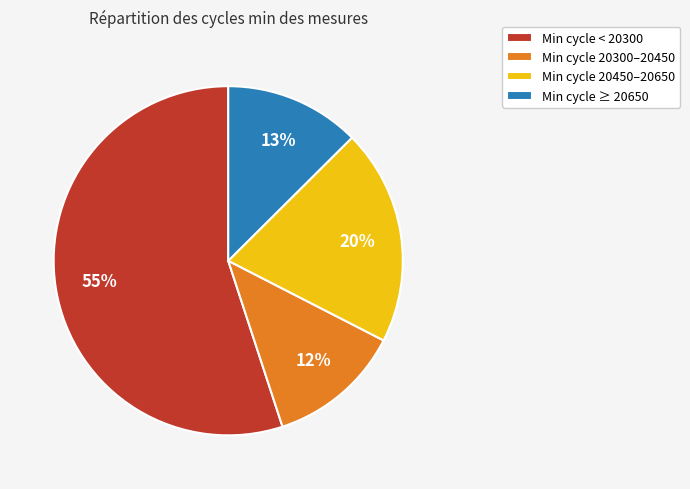

How many segments does this pie chart have?

4